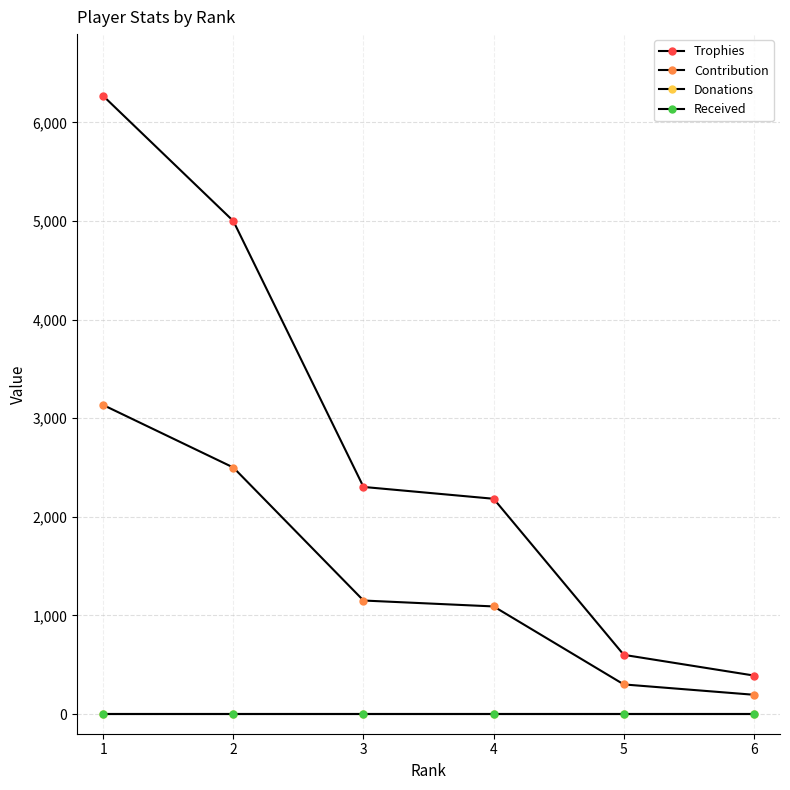

Is this an area chart (filled region under the line)?

No